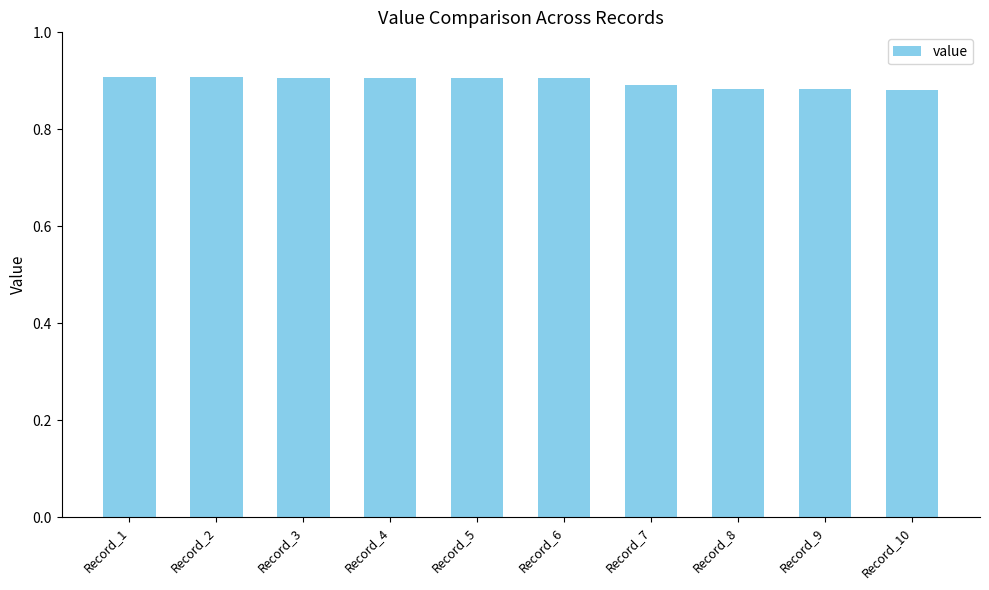

Is it true that the value at Record_10 is 1.5?

False